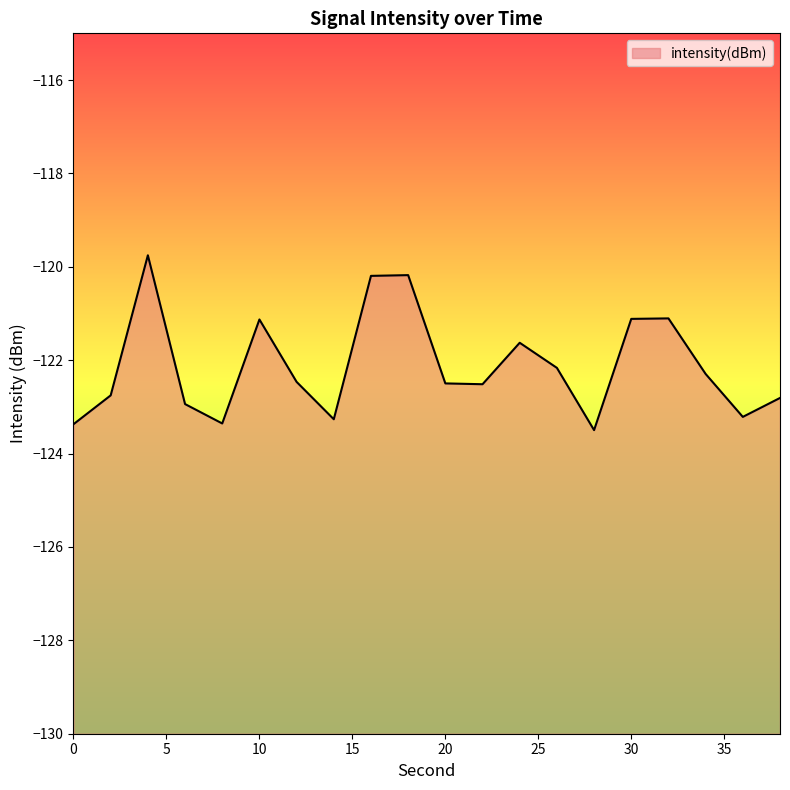

At which category does the data reach its first local peak?

4